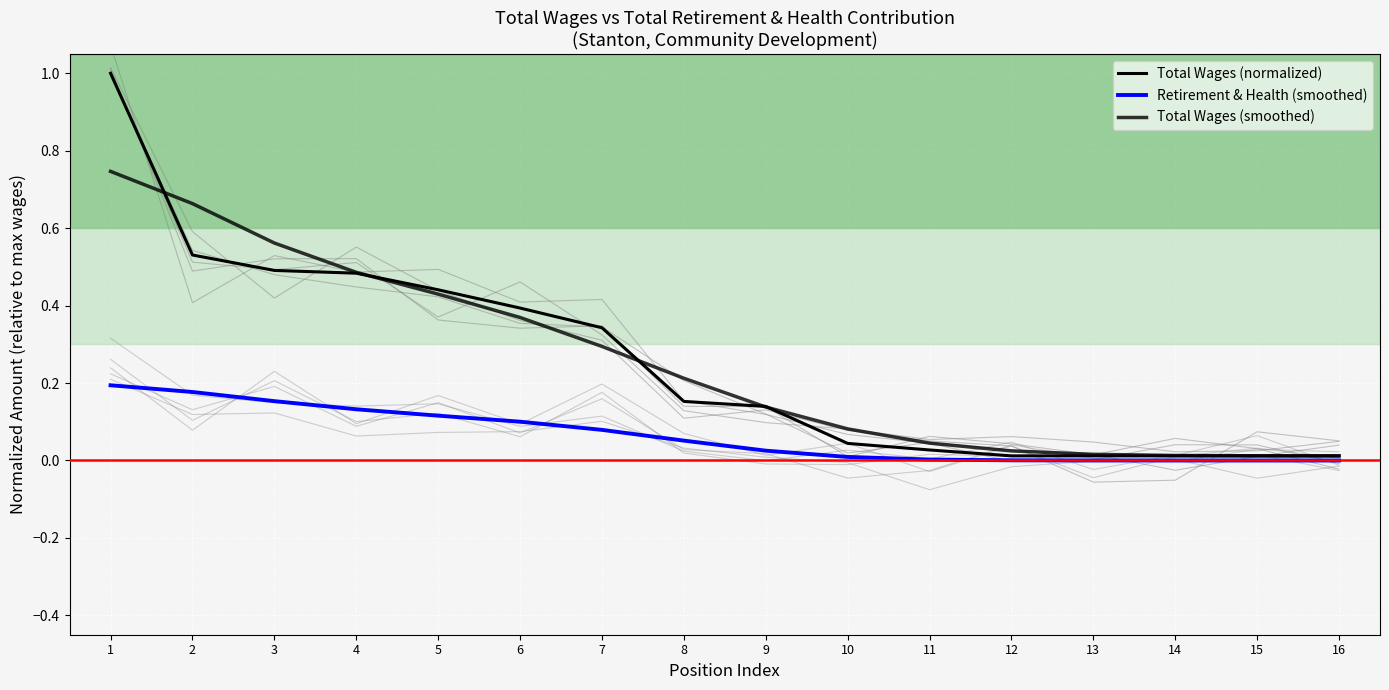

Is this an area chart (filled region under the line)?

No